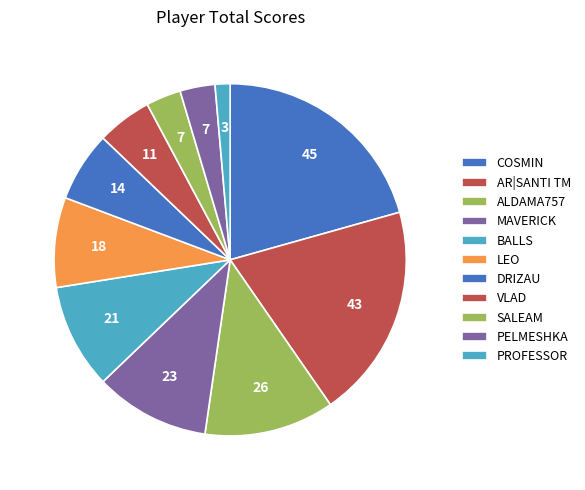

Is there a majority slice in this chart?

No